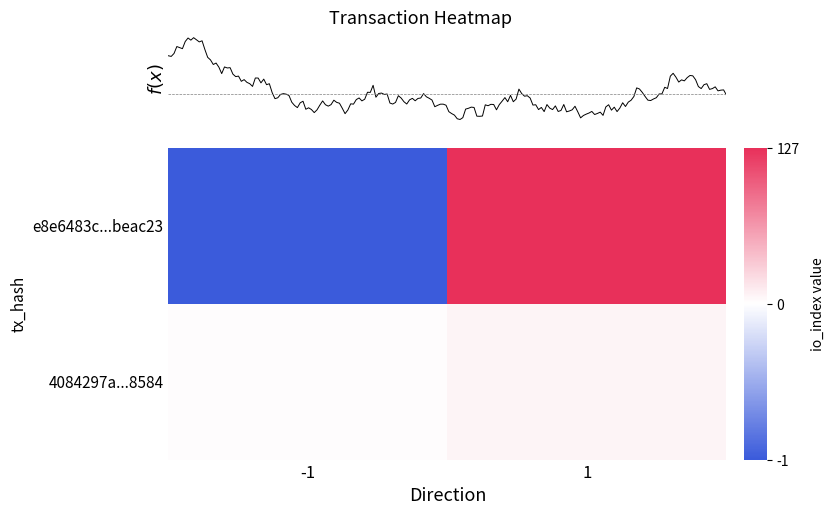

Is it true that e8e6483cade8a099b0dc76ba22daaf887beac23 equals 127 at 1?

True